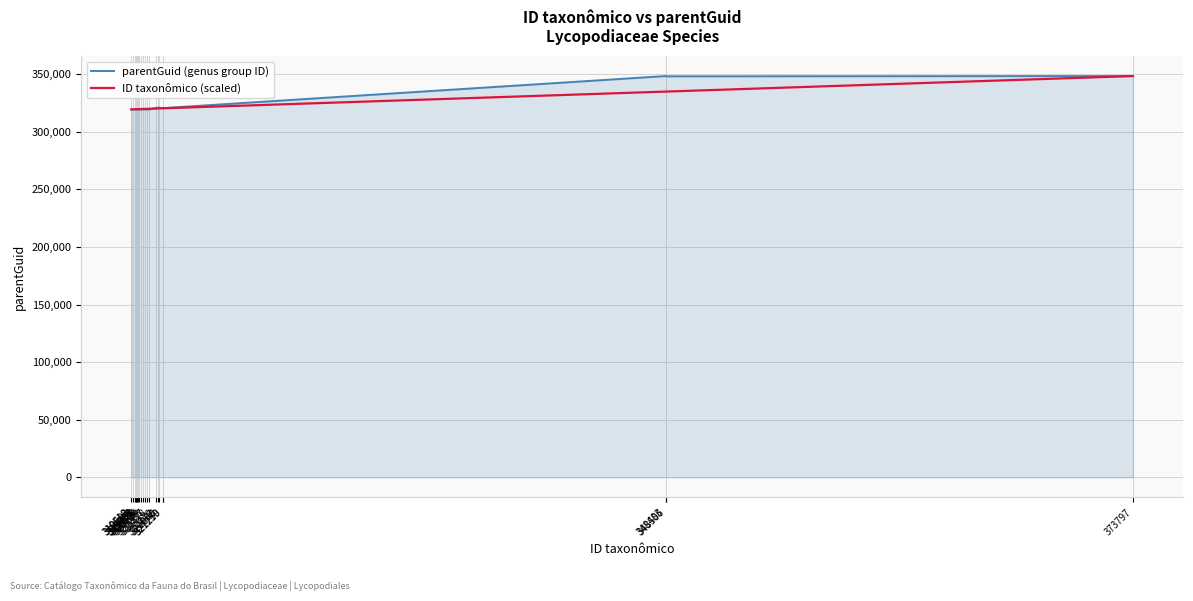

How many lines are shown in the chart?

2